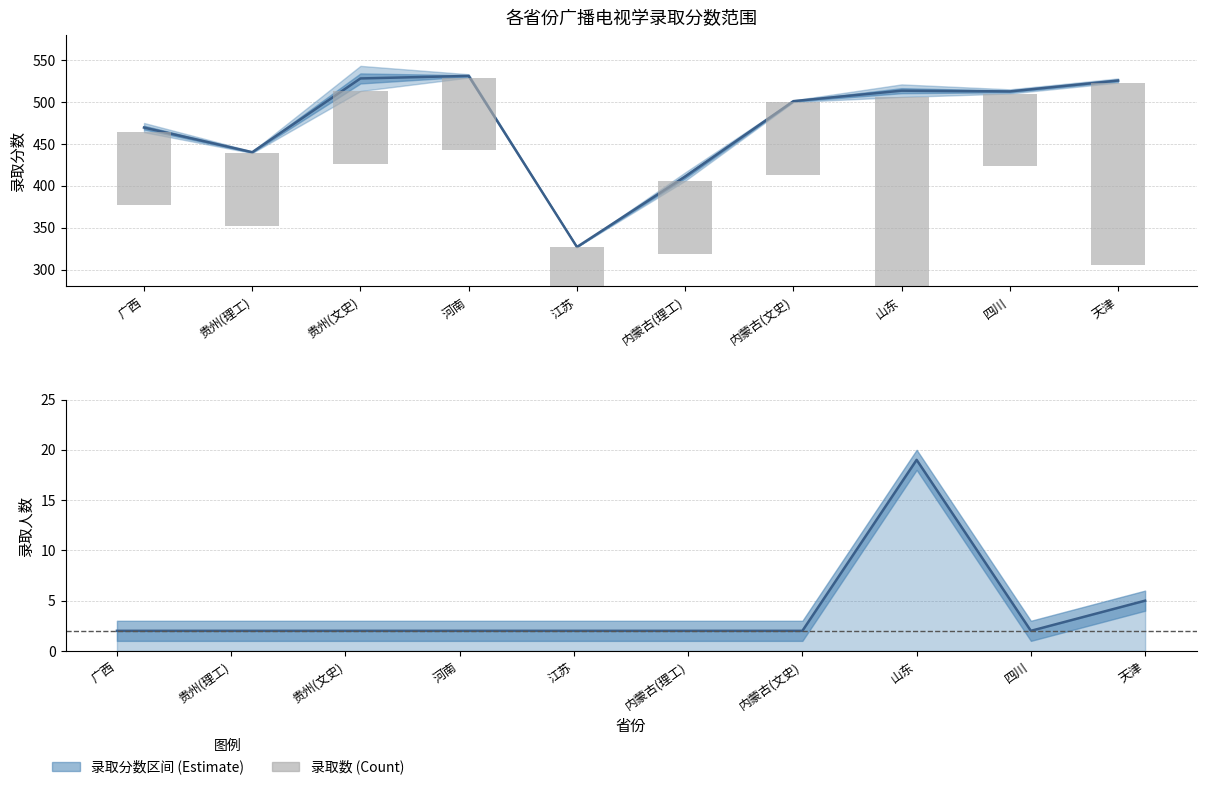

How many categories are shown in the chart?

10